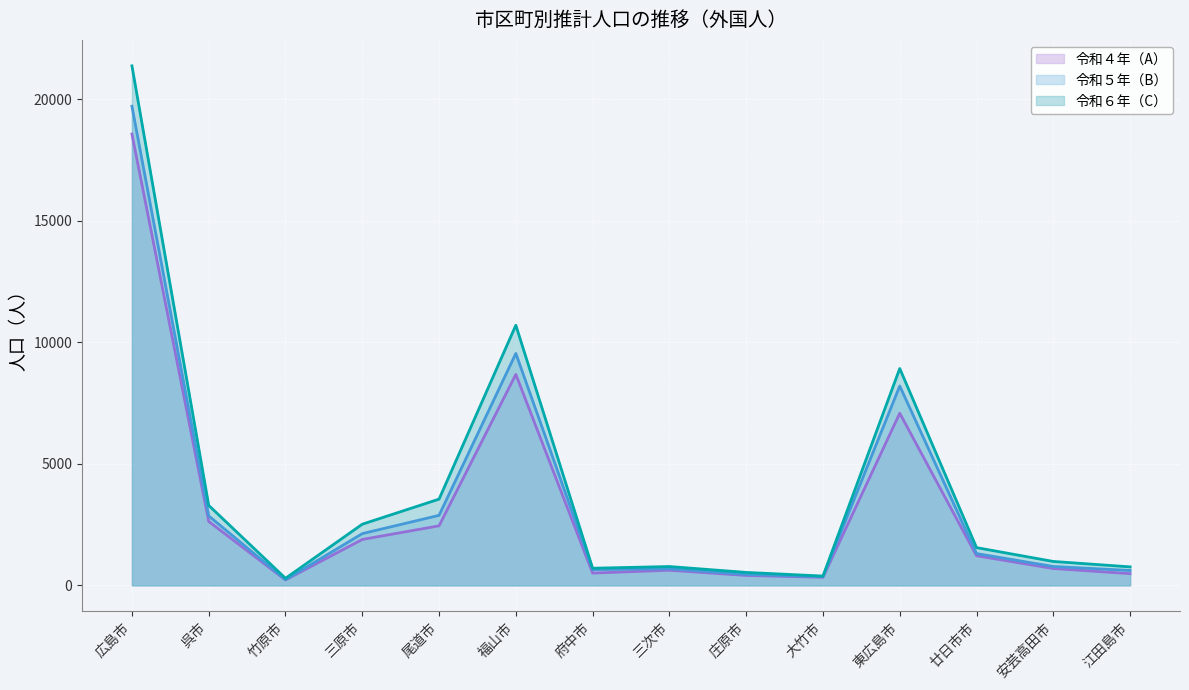

The value of 令和５年（B） at 廿日市市 is 336. True or false?

False